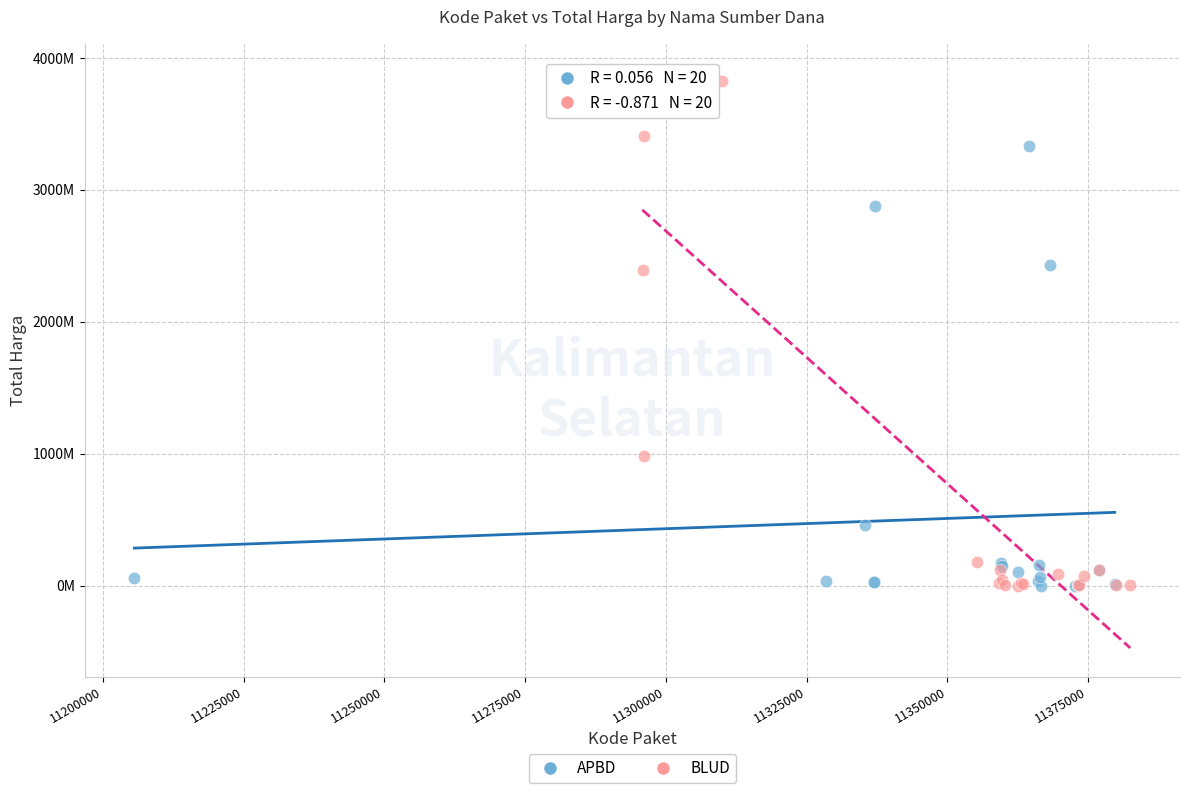

What are all the series names shown in the legend?

APBD, BLUD